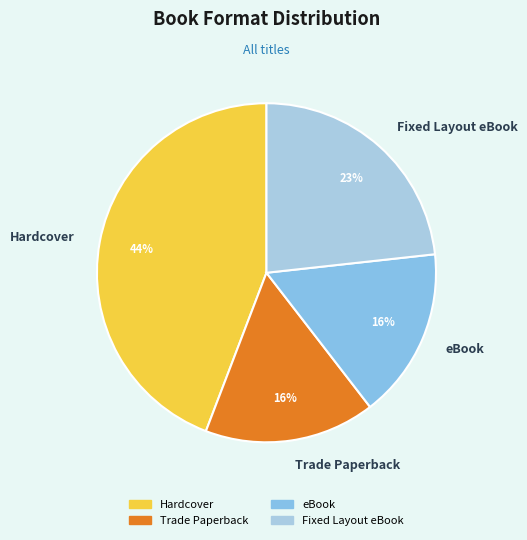

To the nearest percent, what is the difference between the largest and smallest slice percentages?

28%